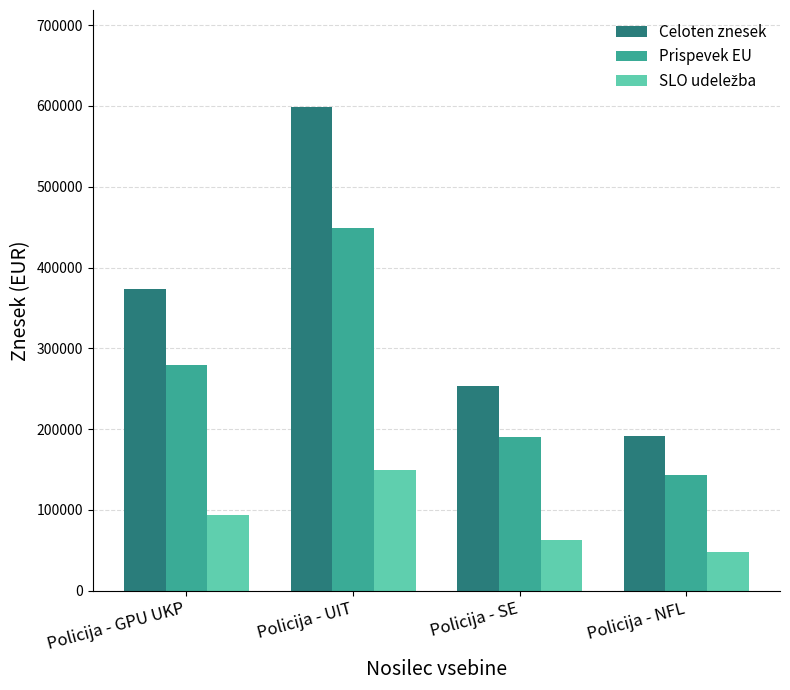

What is the difference between the maximum and minimum values in the Prispevek EU series?

305636.5